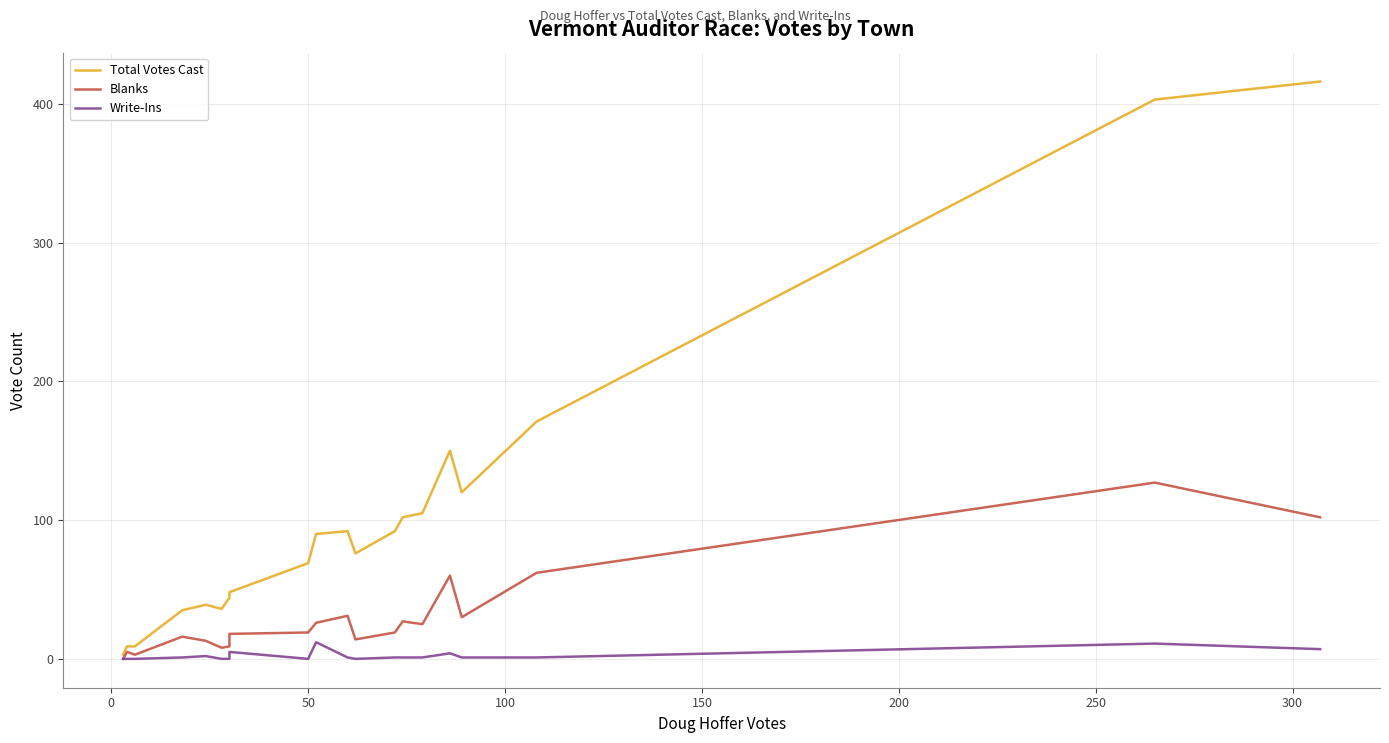

What are all the series names shown in the legend?

Total Votes Cast, Blanks, Write-Ins